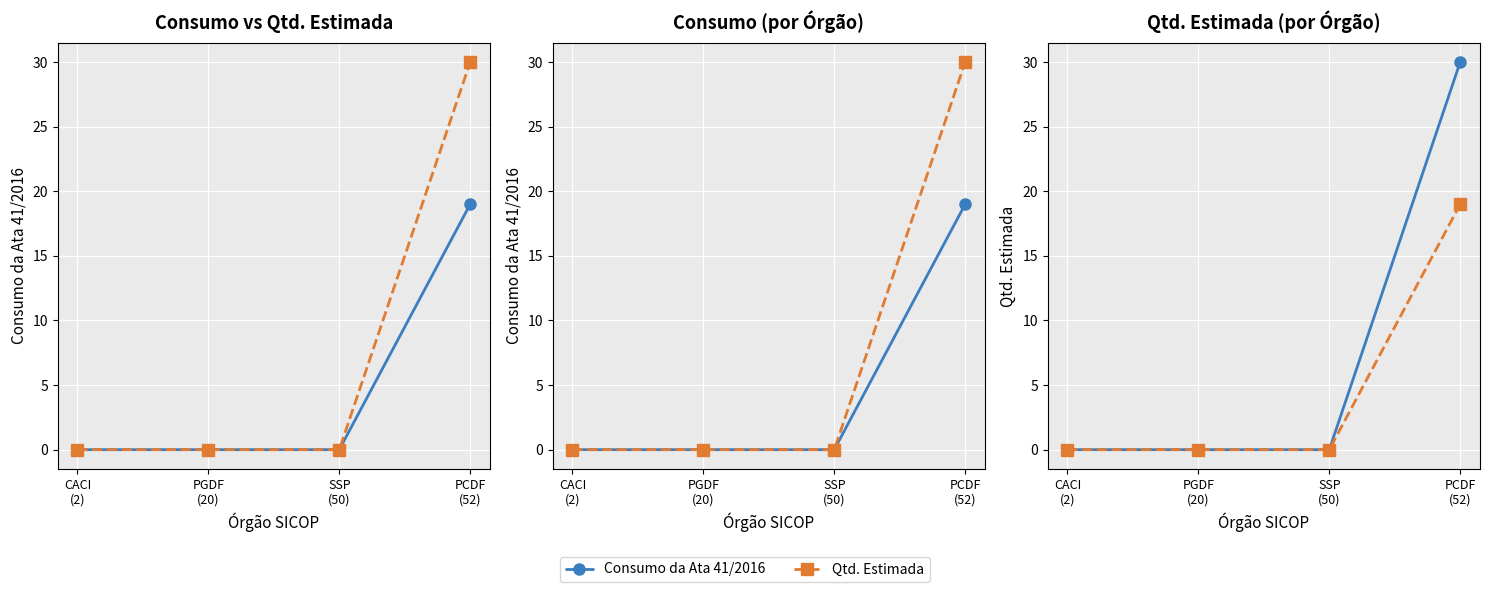

The value of Qtd. Estimada at CACI
(2) is 16. True or false?

False